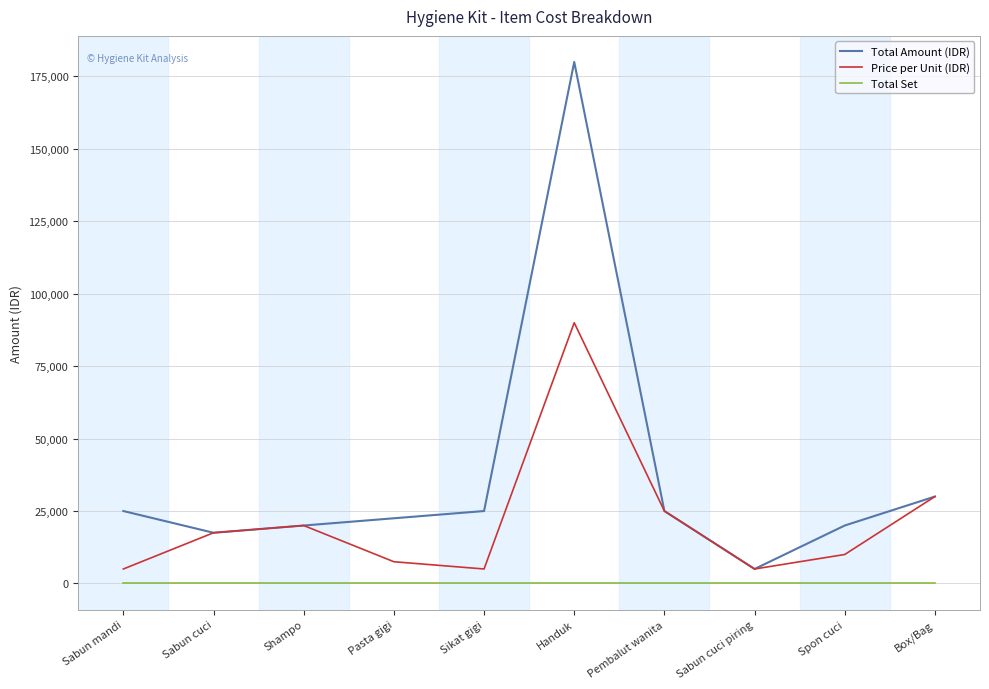

Reading left to right, list all the values displayed in this chart.

Total Amount (IDR): Sabun mandi=25000	Sabun cuci=17500	Shampo=20000	Pasta gigi=22500	Sikat gigi=25000	Handuk=180000	Pembalut wanita=25000	Sabun cuci piring=5000	Spon cuci=20000	Box/Bag=30000
Price per Unit (IDR): Sabun mandi=5000	Sabun cuci=17500	Shampo=20000	Pasta gigi=7500	Sikat gigi=5000	Handuk=90000	Pembalut wanita=25000	Sabun cuci piring=5000	Spon cuci=10000	Box/Bag=30000
Total Set: Sabun mandi=1	Sabun cuci=1	Shampo=1	Pasta gigi=1	Sikat gigi=1	Handuk=1	Pembalut wanita=1	Sabun cuci piring=1	Spon cuci=1	Box/Bag=1